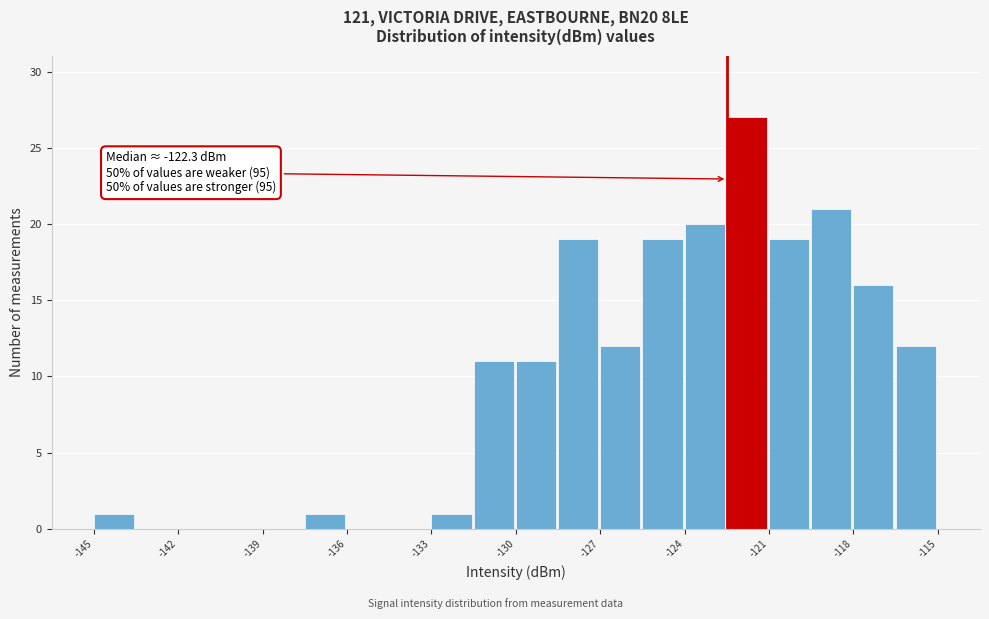

Around what value on the x-axis is the tallest bar? Give the approximate position of its centre, as read against the axis.

-121.5